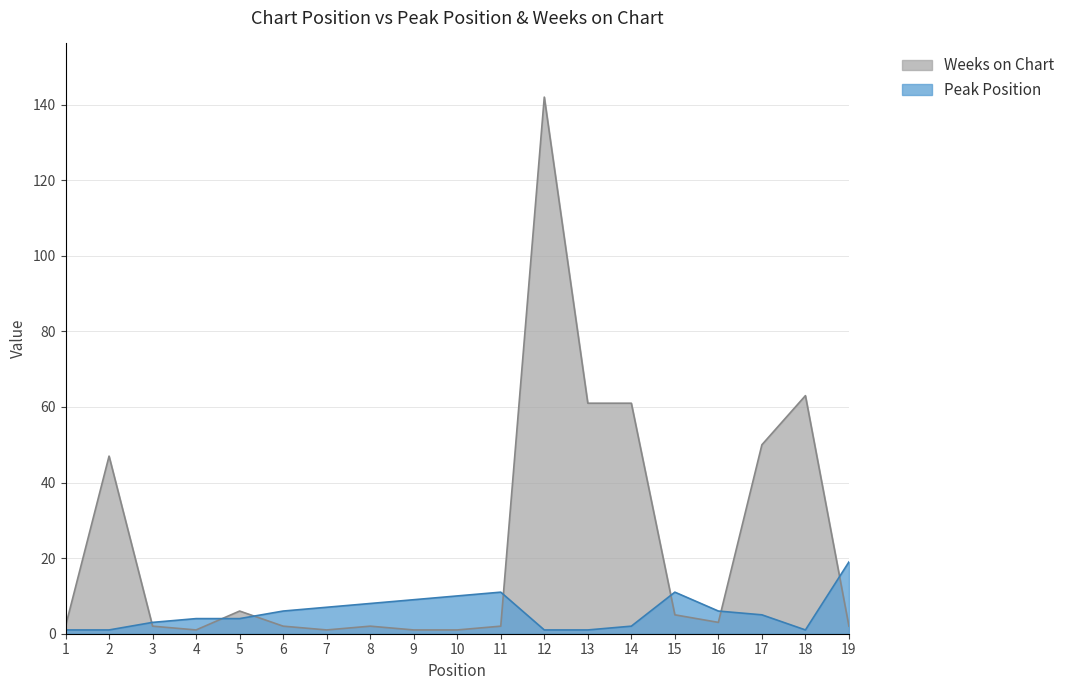

What is the difference between the highest and lowest values at 6?

4